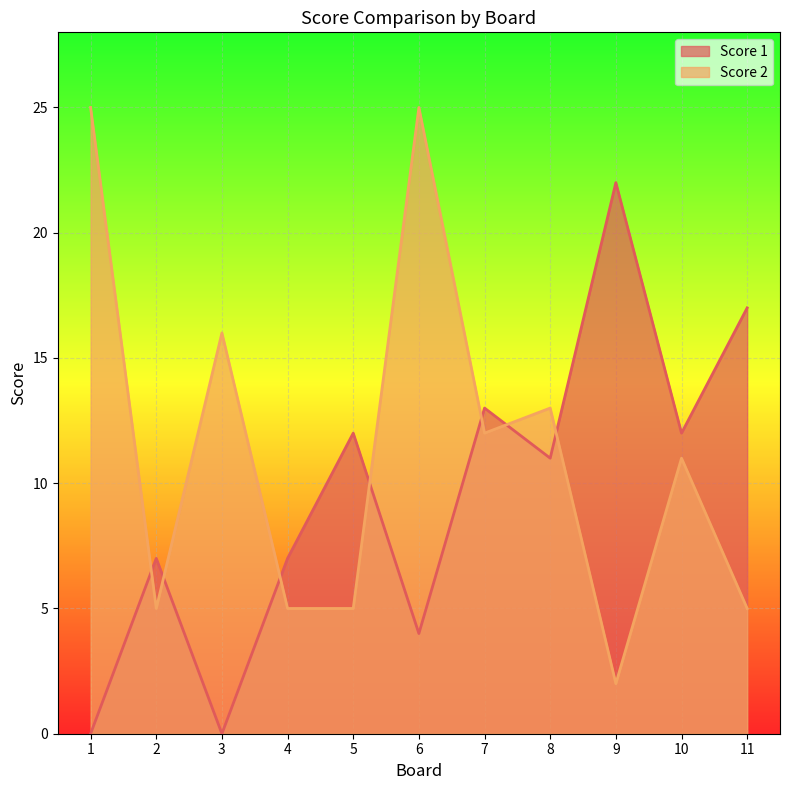

What are all the series names shown in the legend?

Score 1, Score 2